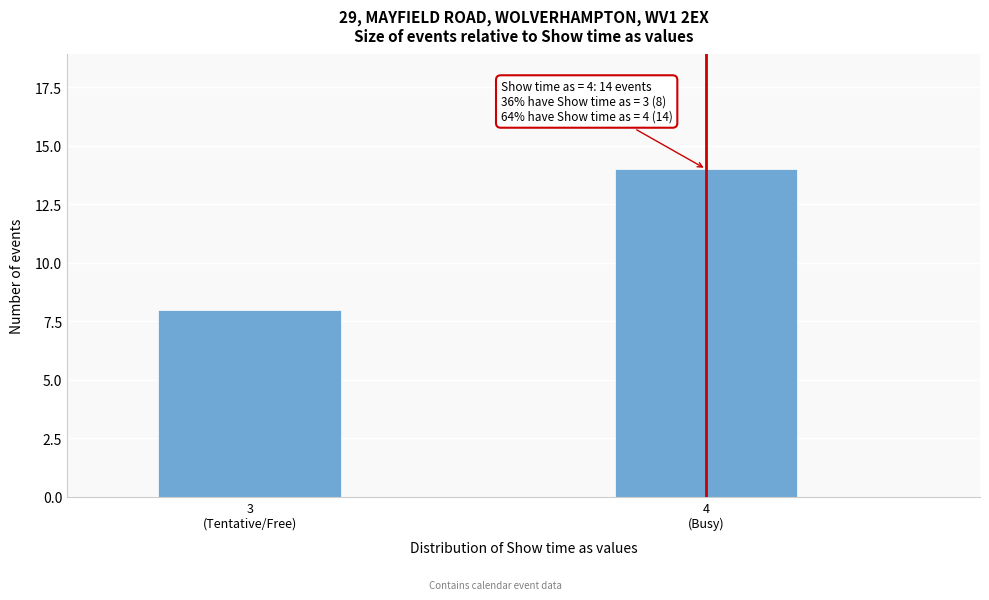

Reading left to right, extract all data points from this chart.

8	14